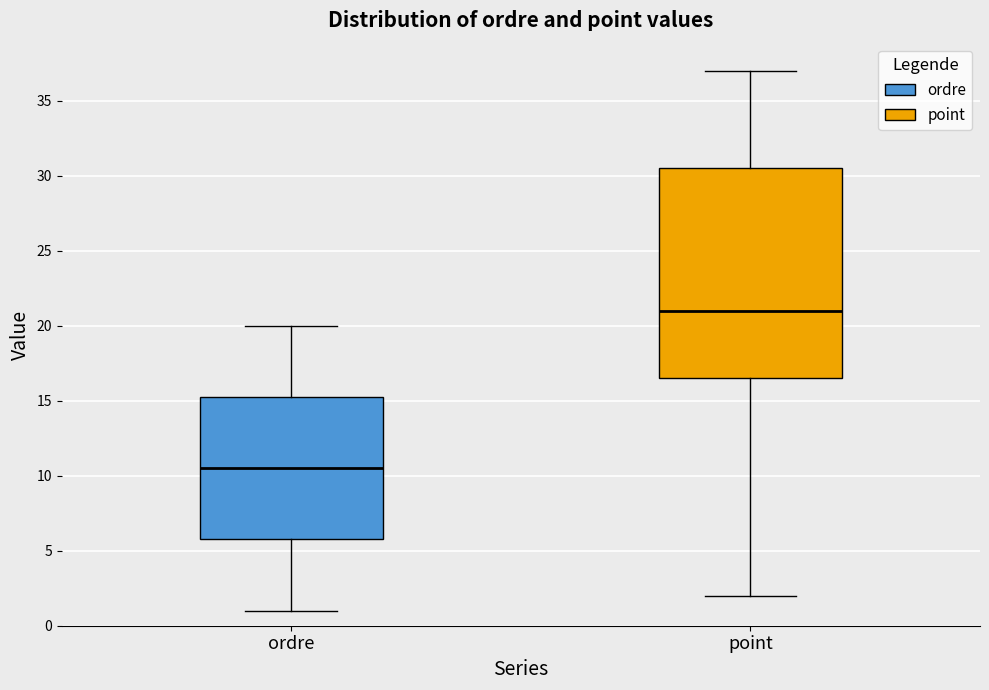

Where does the median line of the box for point sit on the y-axis? The values are not printed on the chart, so give them approximately, as read against the axis.

21.0